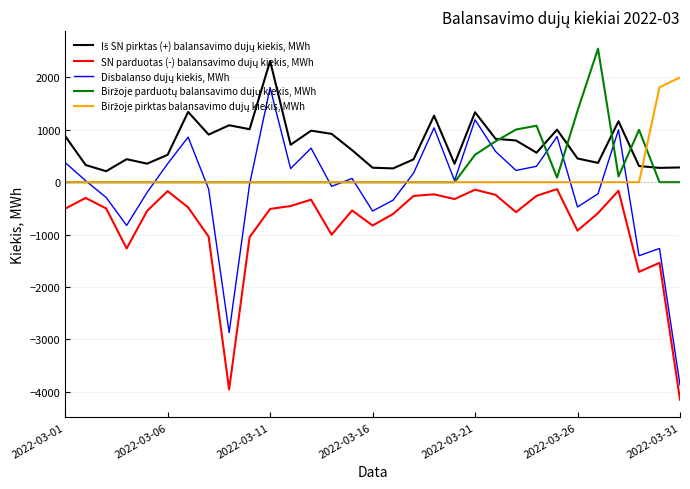

How many categories are shown in the chart?

31